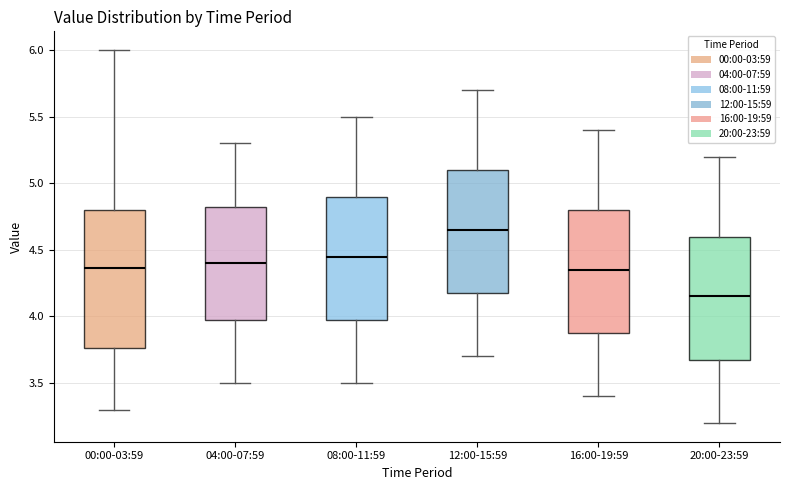

Reading left to right, read every box against the y-axis: the position of its median line, the range the box covers, and the ends of its whiskers. The values are not printed on the chart, so give them approximately, as read against the axis.

00:00-03:59: median 4.35, box 3.75 to 4.80, whiskers 3.30 to 6.00
04:00-07:59: median 4.40, box 4.00 to 4.85, whiskers 3.50 to 5.30
08:00-11:59: median 4.45, box 4.00 to 4.90, whiskers 3.50 to 5.50
12:00-15:59: median 4.65, box 4.20 to 5.10, whiskers 3.70 to 5.70
16:00-19:59: median 4.35, box 3.90 to 4.80, whiskers 3.40 to 5.40
20:00-23:59: median 4.15, box 3.70 to 4.60, whiskers 3.20 to 5.20